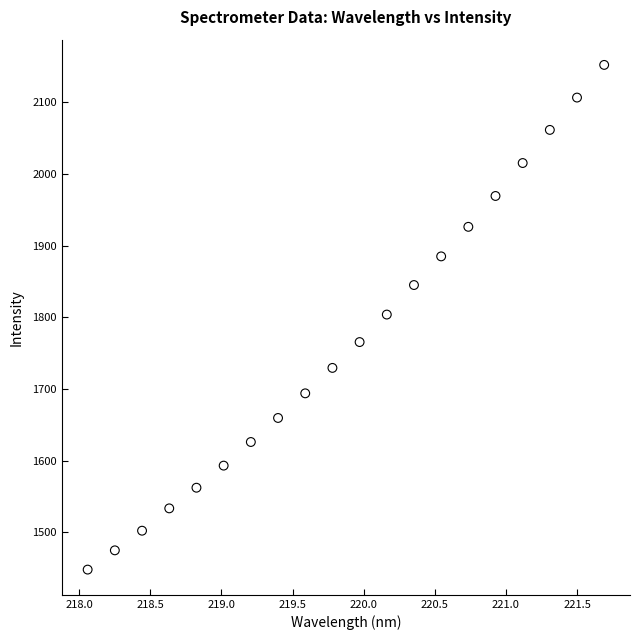

What is the range of Y values (max minus min)?

704.7